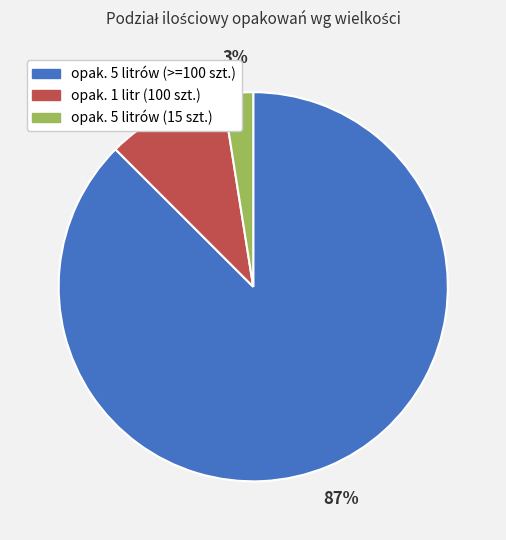

How many segments does this pie chart have?

3